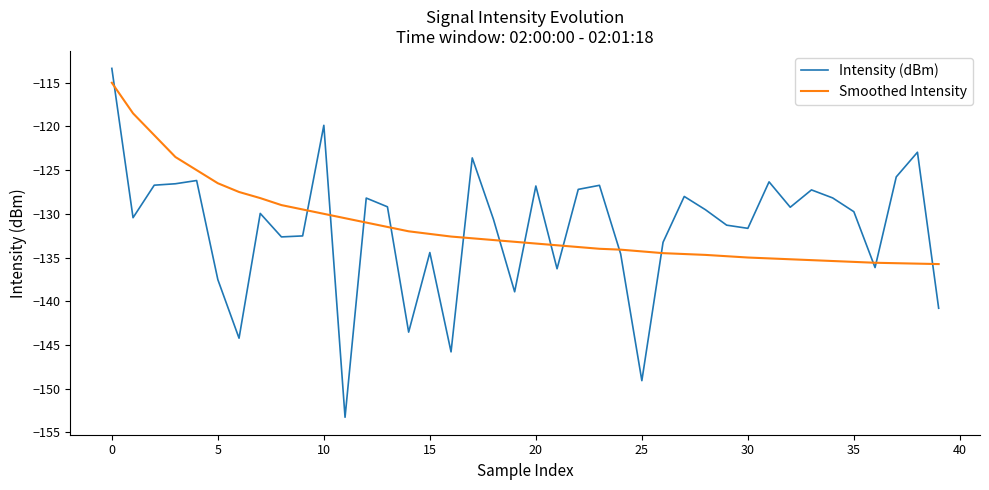

Which series has the widest spread of values?

Intensity (dBm)